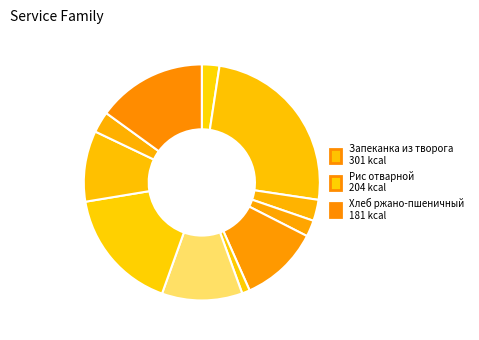

To the nearest percent, what is the average slice percentage?

9%